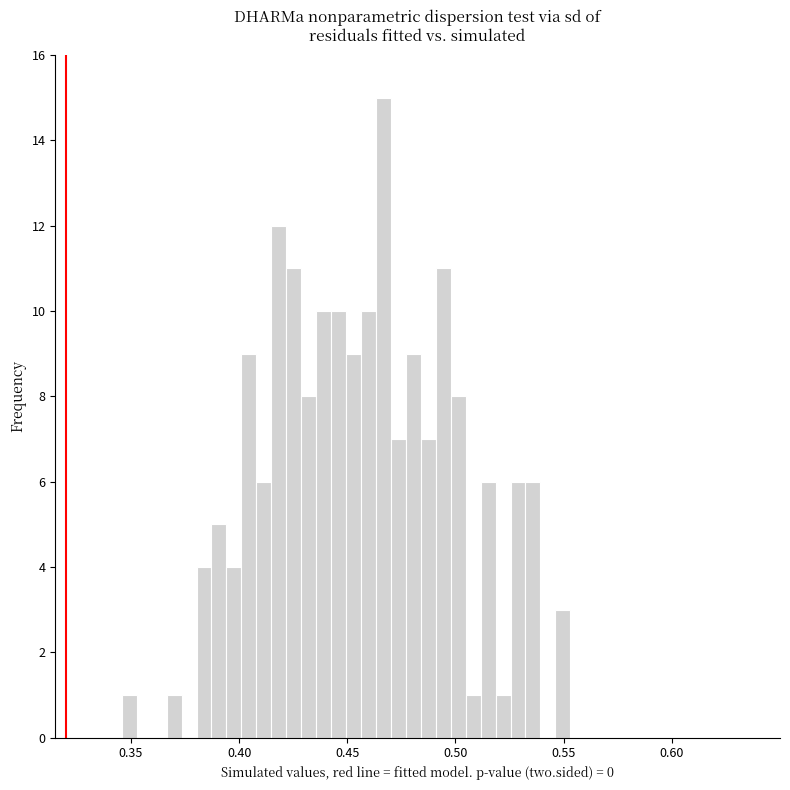

Around what value on the x-axis is the tallest bar? Give the approximate position of its centre, as read against the axis.

0.465